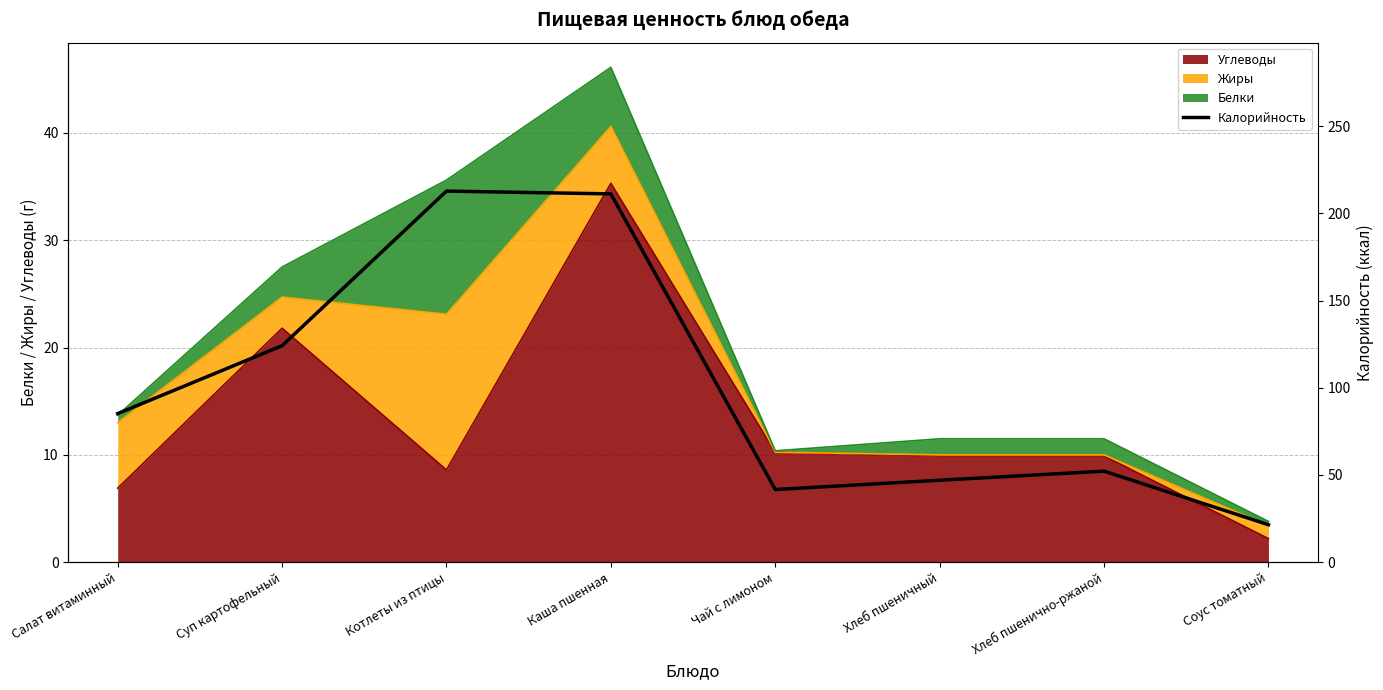

Is it true that the value at Чай с лимоном is 41.7?

True